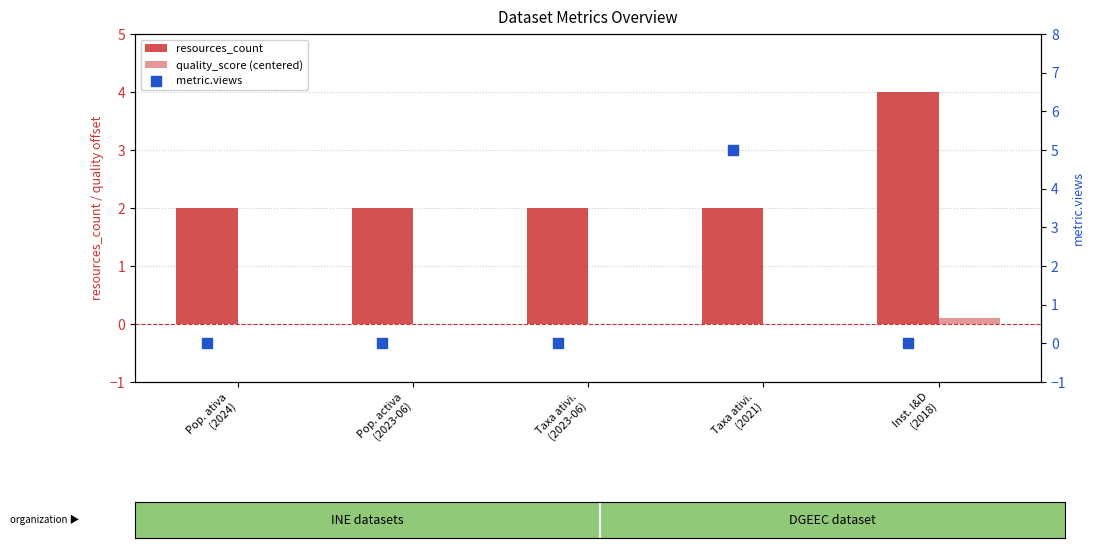

What are all the series names shown in the legend?

resources_count, quality_score (centered), metric.views